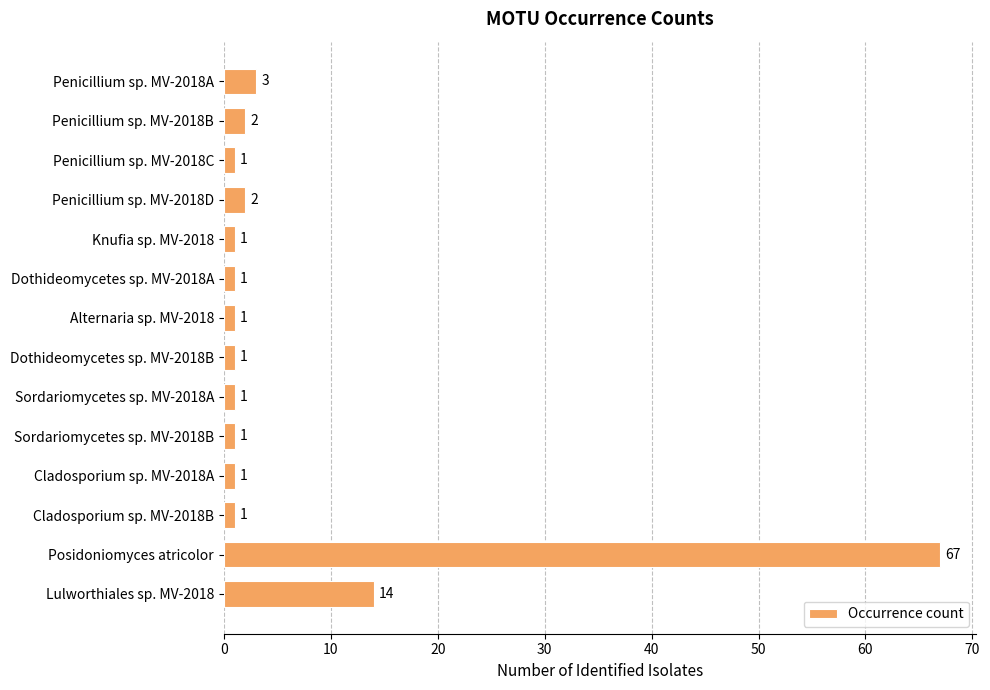

What is the average value?

7